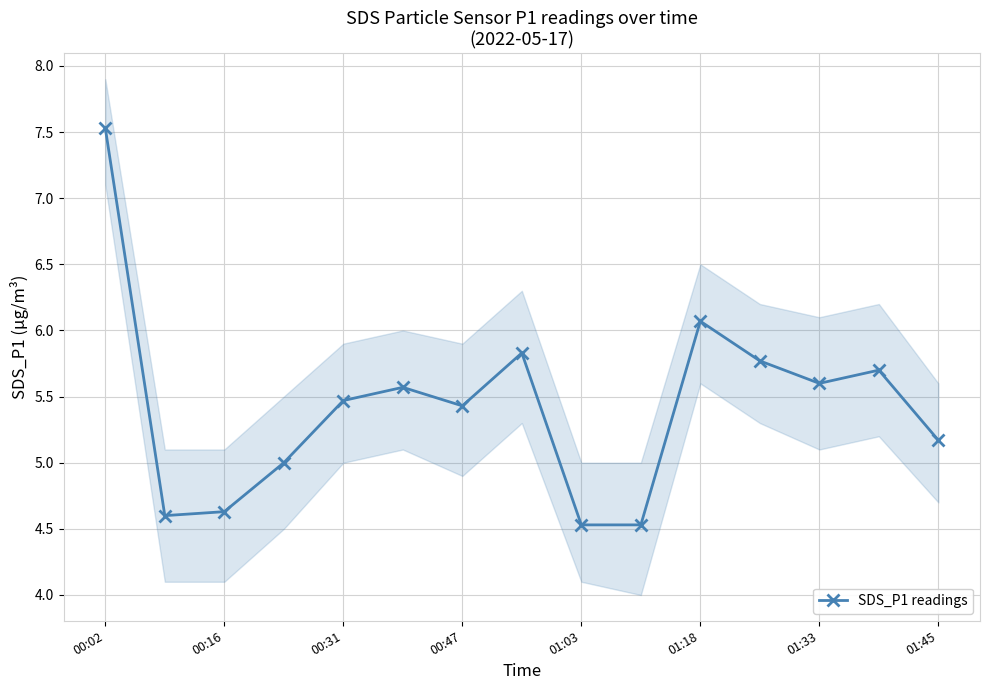

The SDS_P1 readings series shows 5.5 at 00:31. True or false?

True